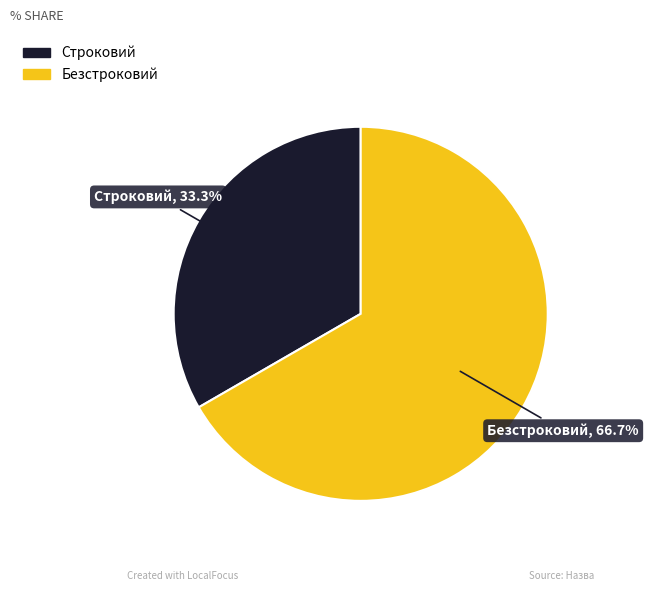

To the nearest percent, what is the combined percentage of Строковий and Безстроковий?

100%